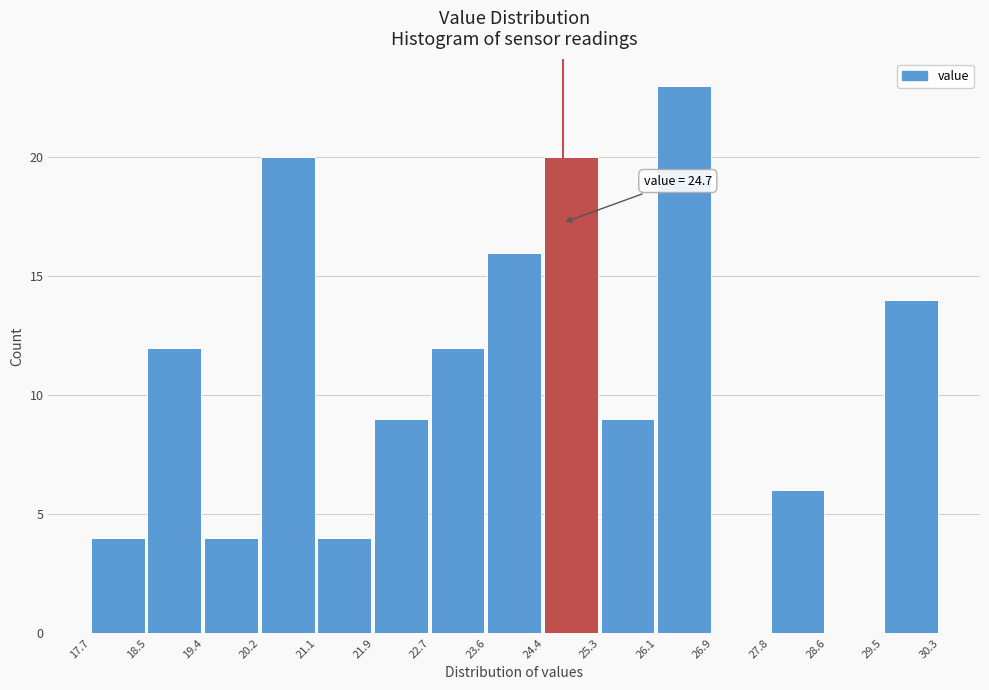

Over which range of the x-axis is the bar tallest?

26.1 to 26.9